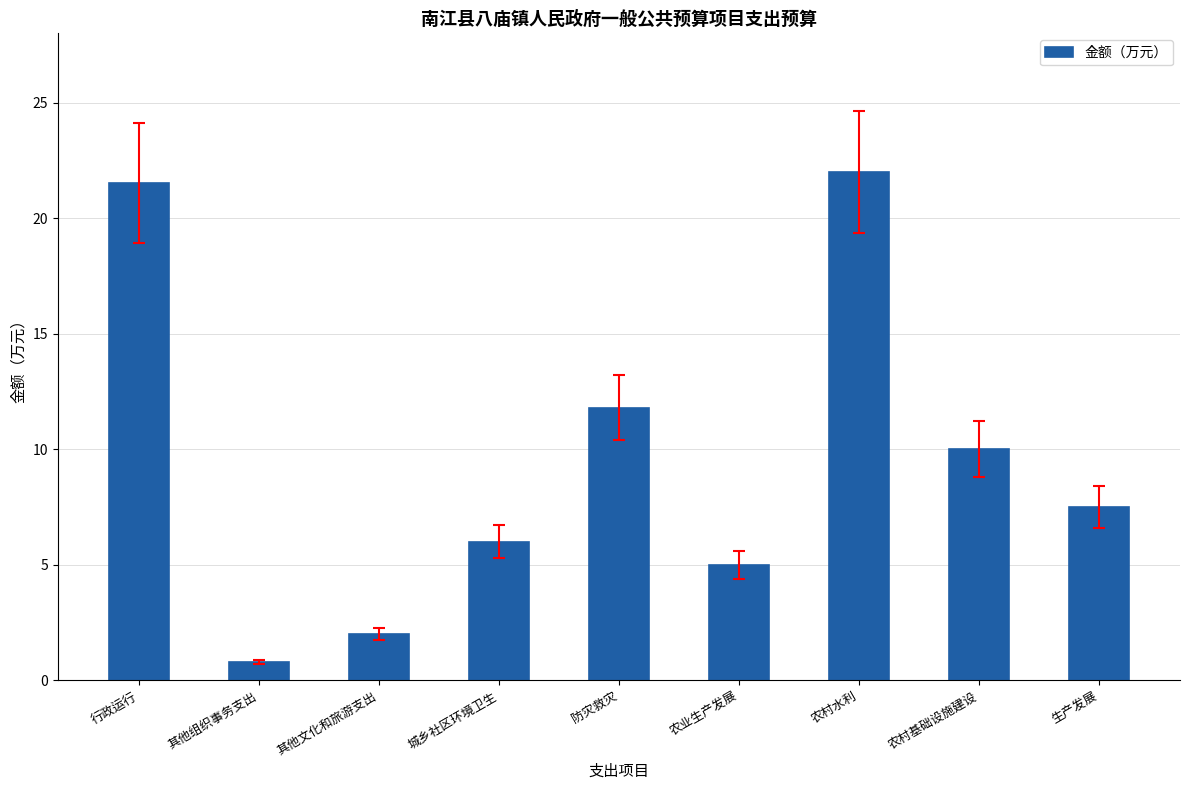

What position from the left is 农村水利?

7